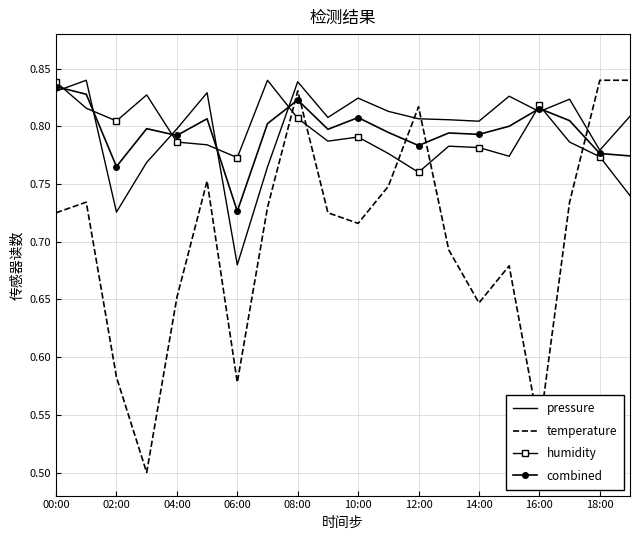

Which series has the widest spread of values?

temperature